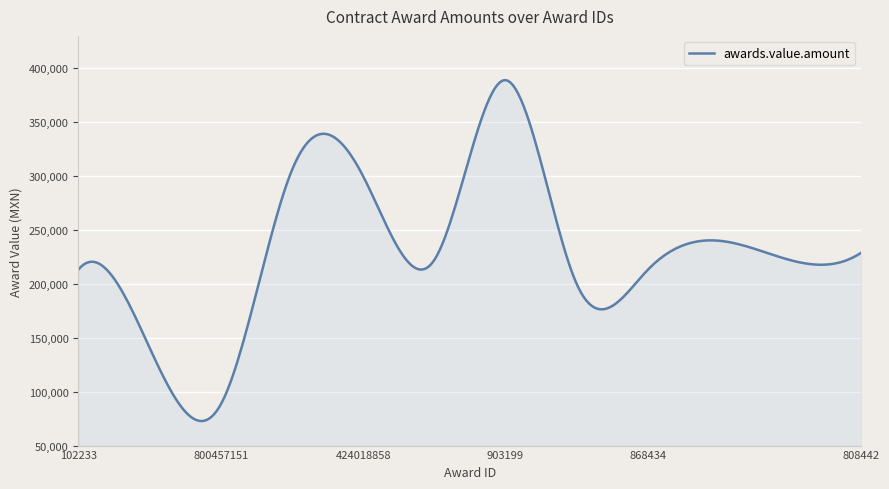

What is the maximum value shown in the chart?

389010.5